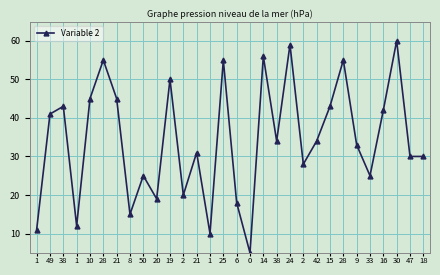

Rank the categories by value from highest to lowest.

30, 24, 14, 28, 25, 28, 19, 10, 21, 38, 15, 16, 49, 38, 42, 9, 21, 47, 18, 2, 50, 33, 2, 20, 6, 8, 1, 1, 1, 0